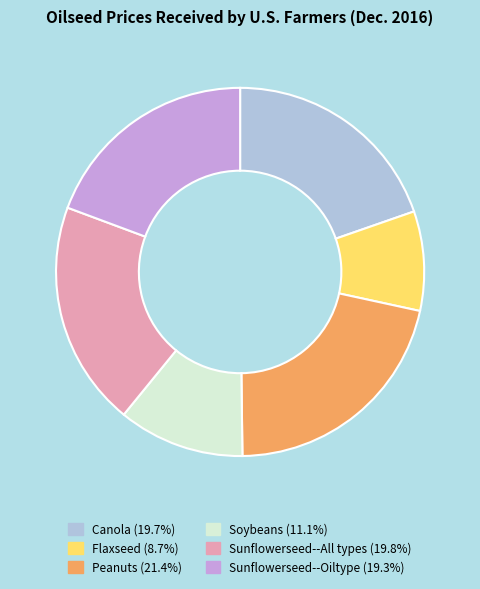

What is the ratio of the value at Sunflowerseed--All types to the value at Sunflowerseed--Oiltype?

1.0